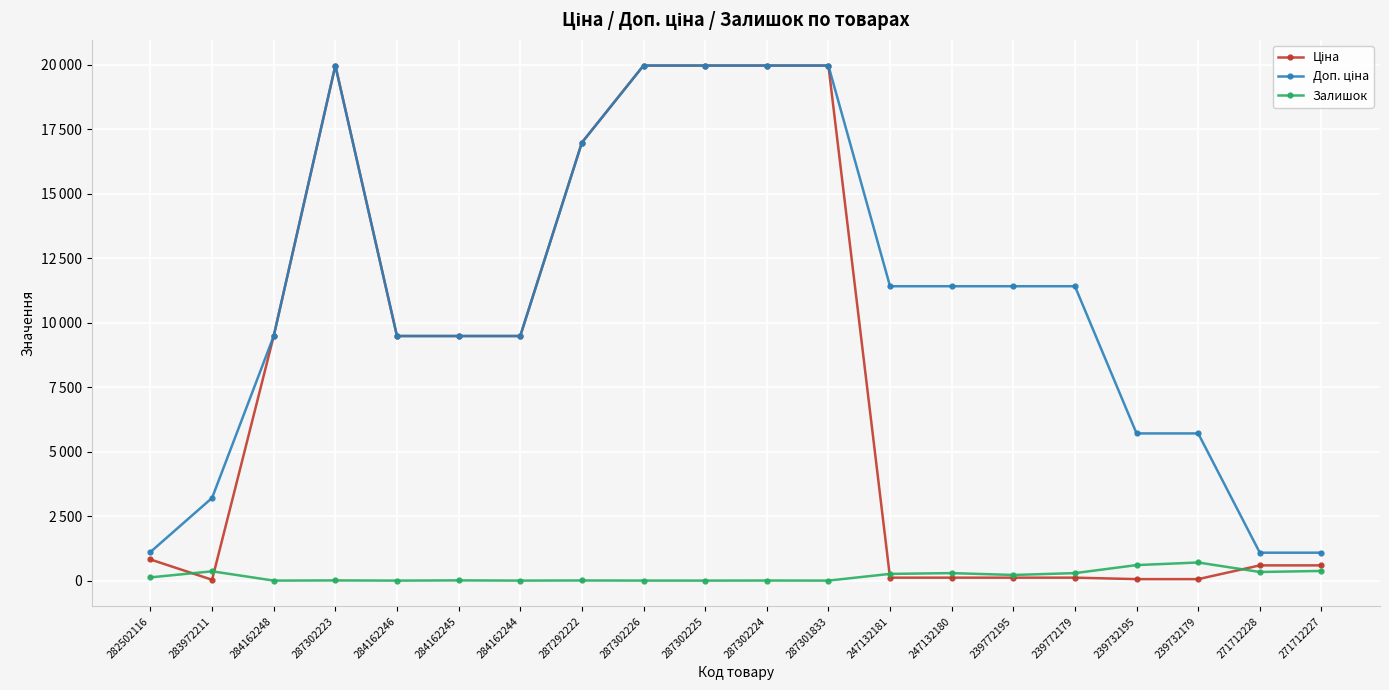

Rank the series by their maximum value, from highest to lowest.

Ціна, Доп. ціна, Залишок